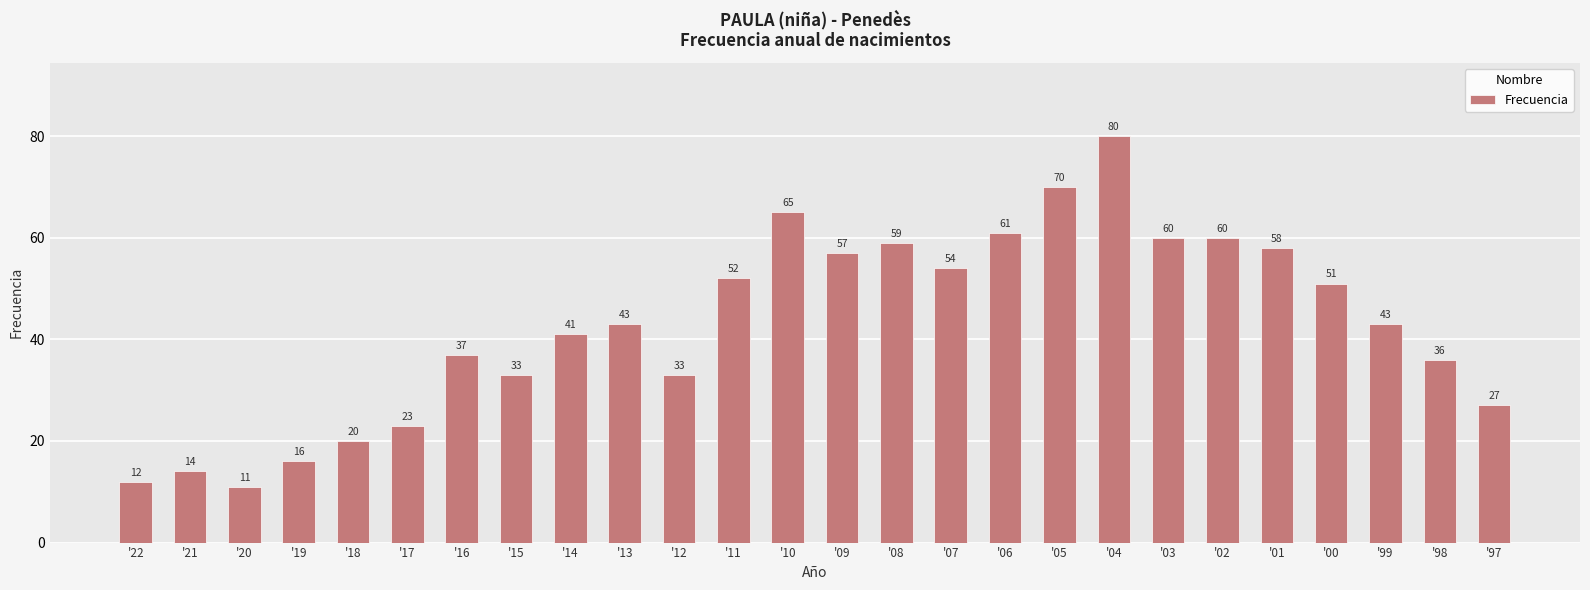

Approximately how many times larger is the value at '05 compared to '13?

1.6